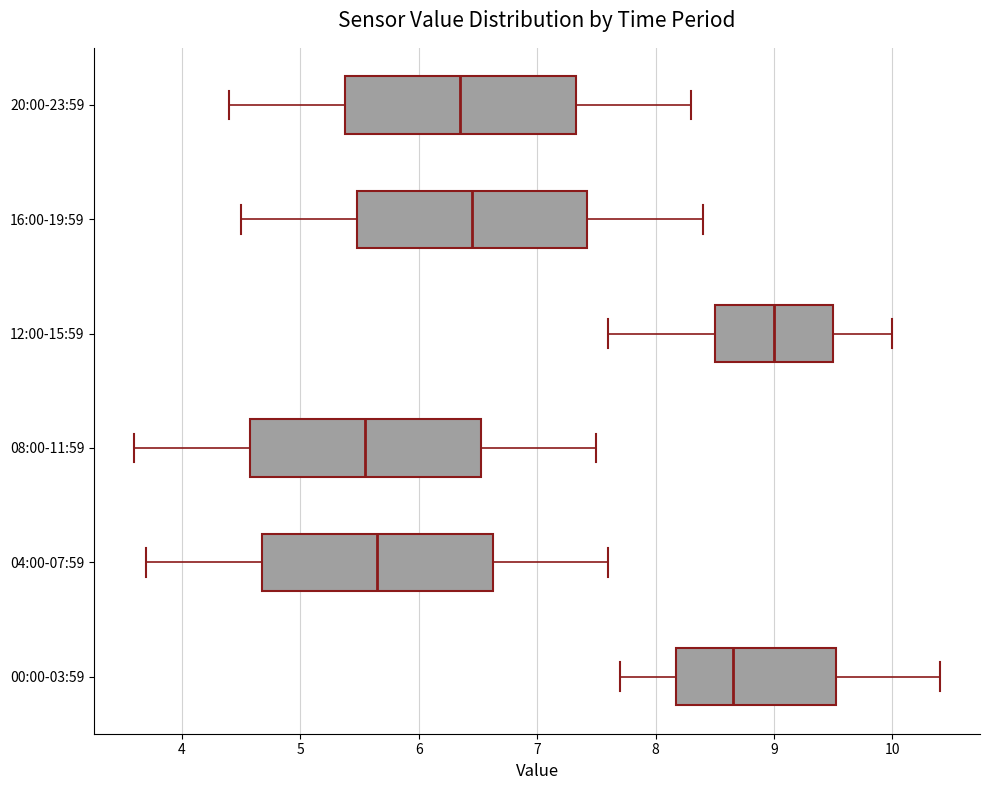

Where is the left edge of the box for 04:00-07:59 on the x-axis? The values are not printed on the chart, so give them approximately, as read against the axis.

4.7